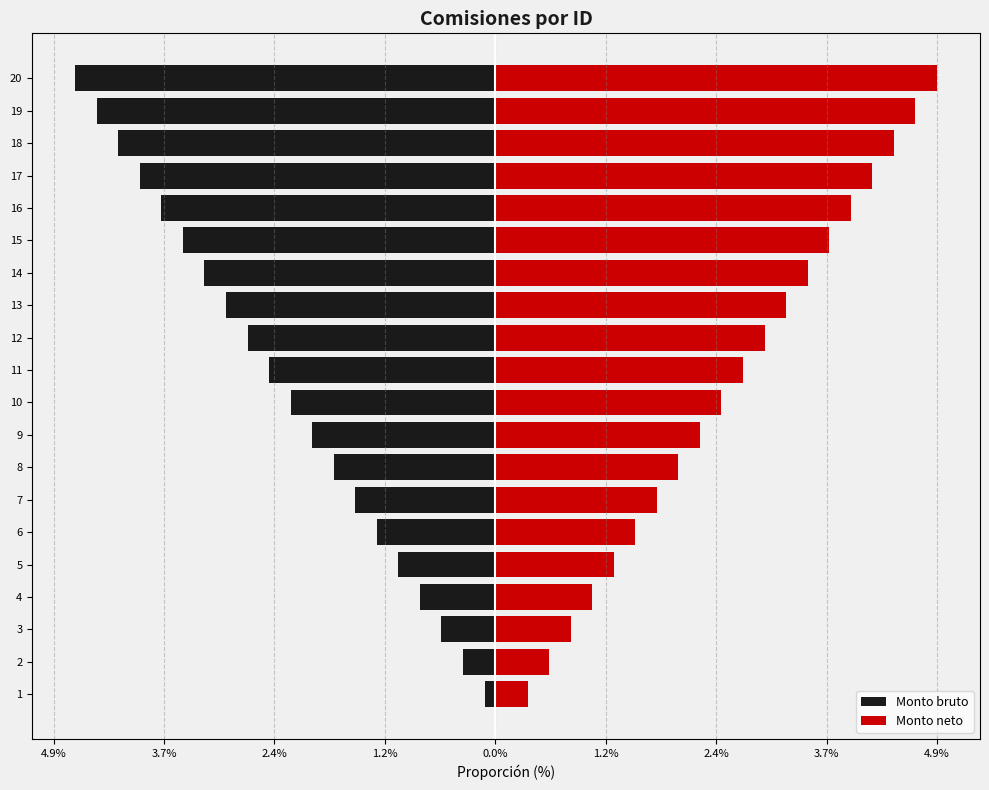

What are all the series names shown in the legend?

Monto bruto, Monto neto